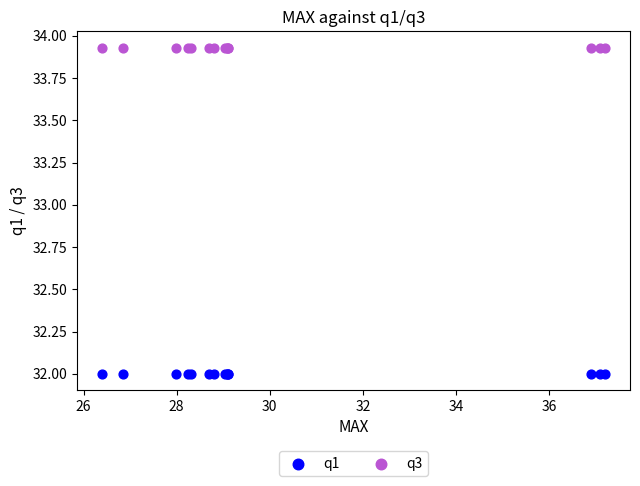

Which series contains the lowest Y value?

q1